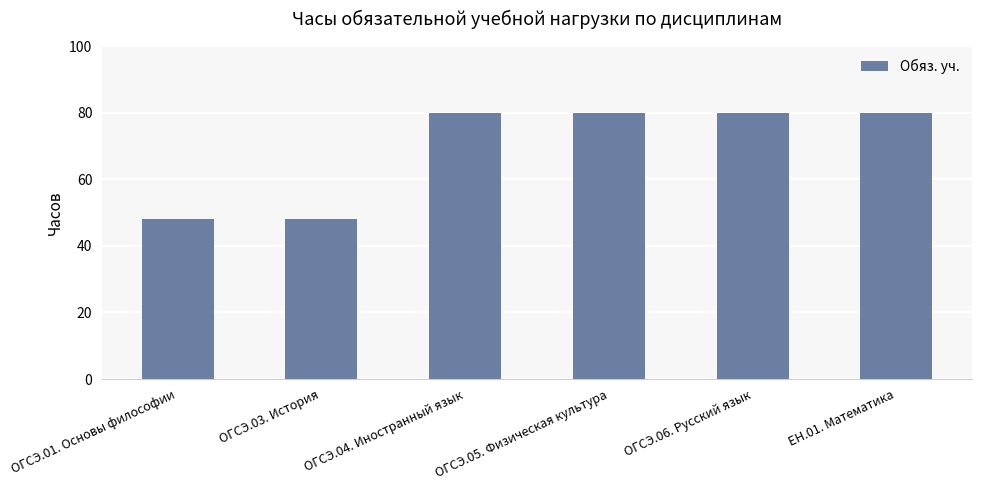

What is the minimum value shown in the chart?

48